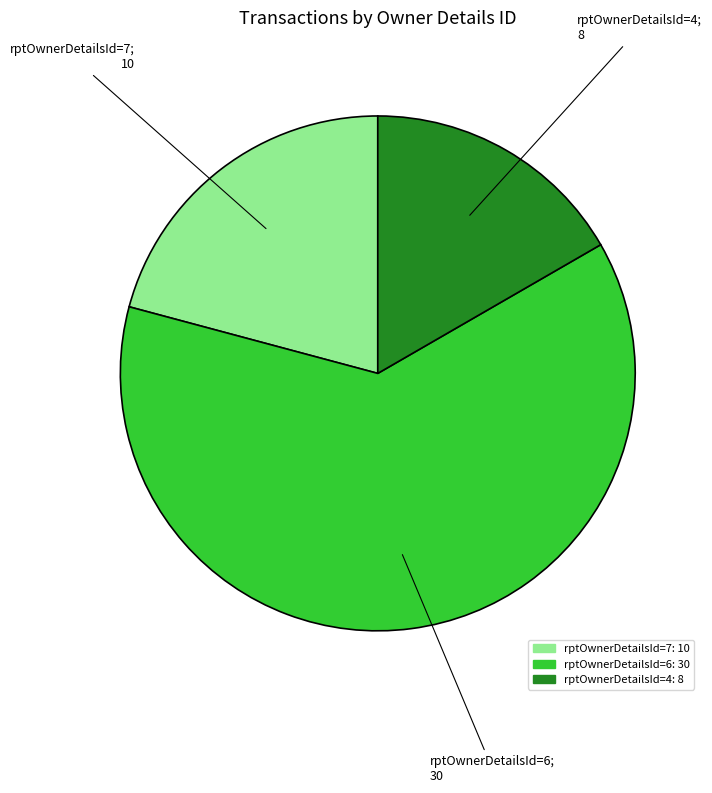

Is it true that rptOwnerDetailsId=4 is 17% of the pie?

True